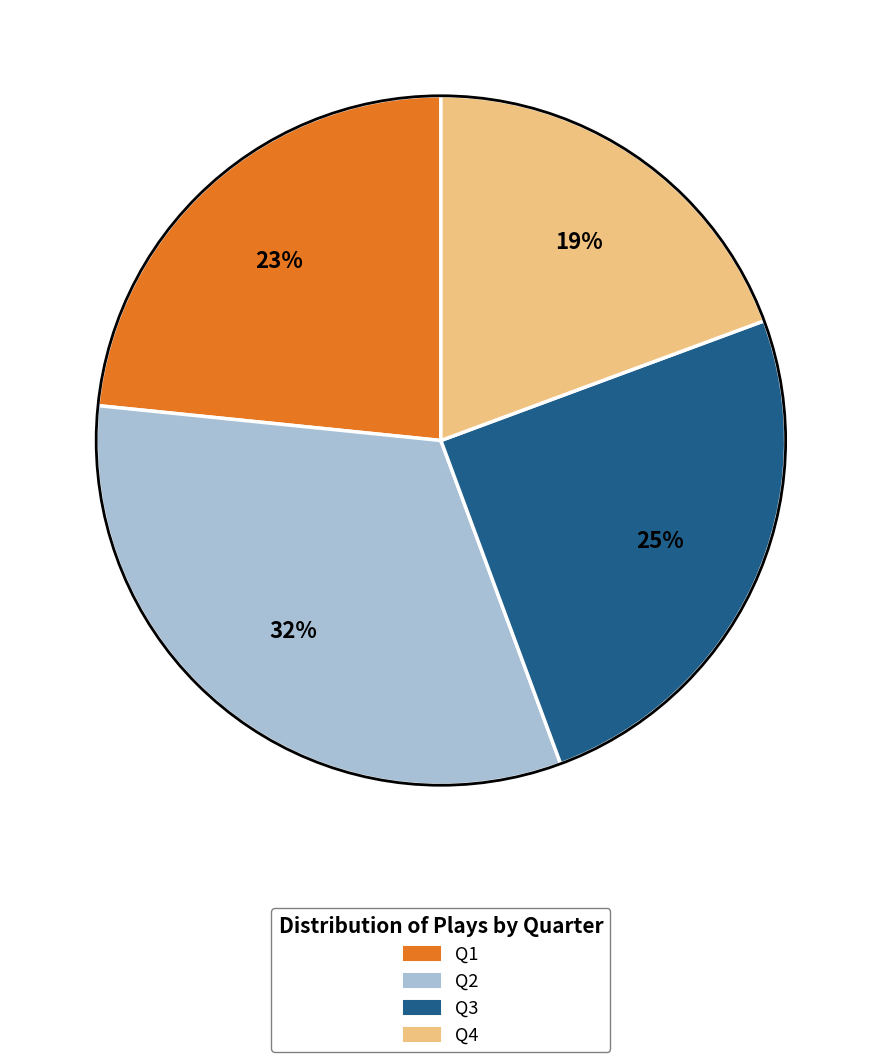

Does Q2 represent more than half of the total?

No